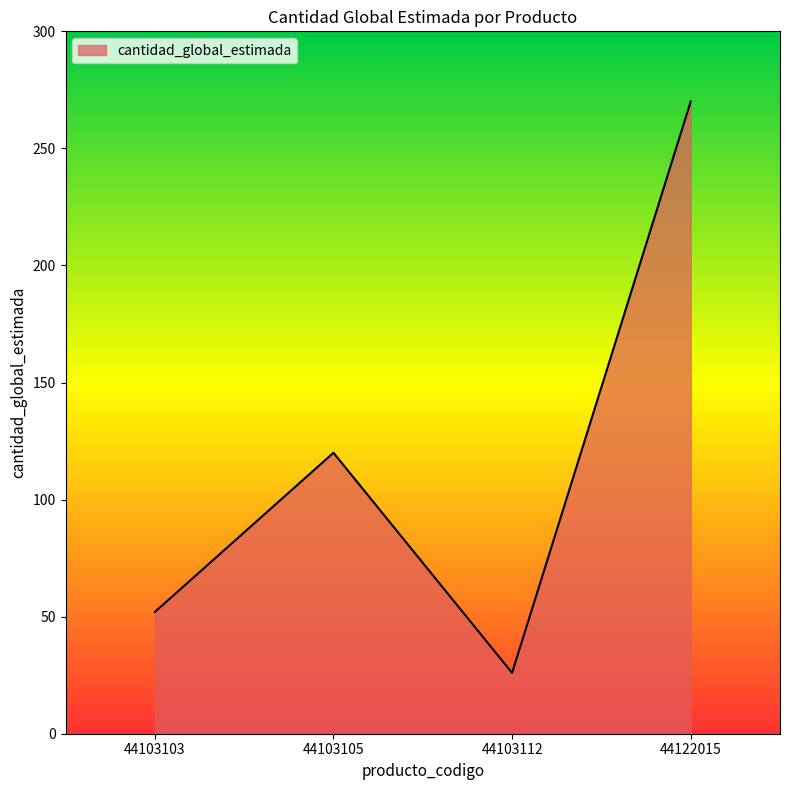

List the labels in order of value, smallest first.

44103112, 44103103, 44103105, 44122015